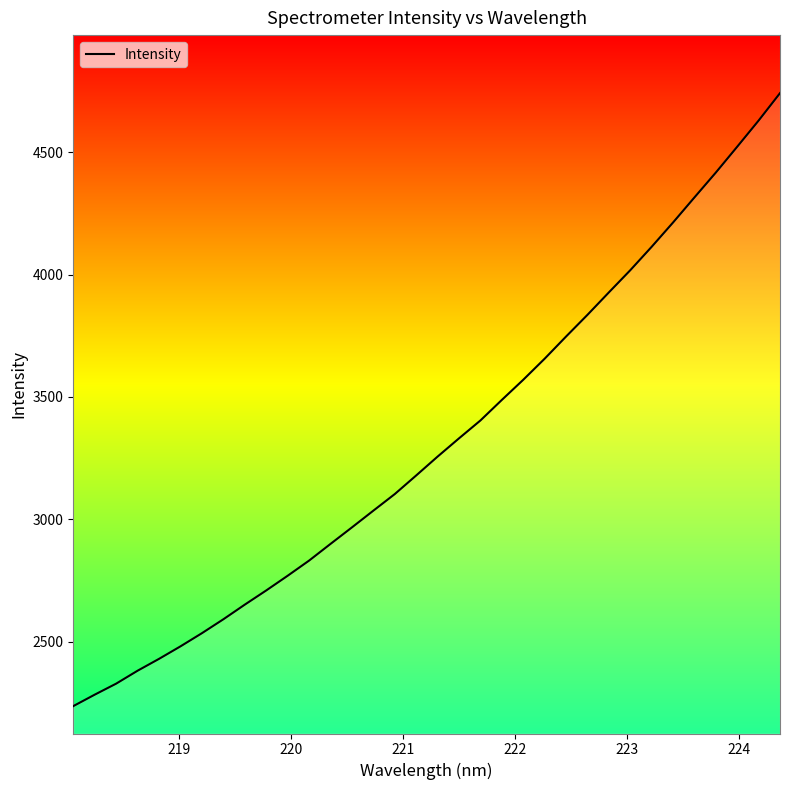

What is the smallest value displayed?

2237.2